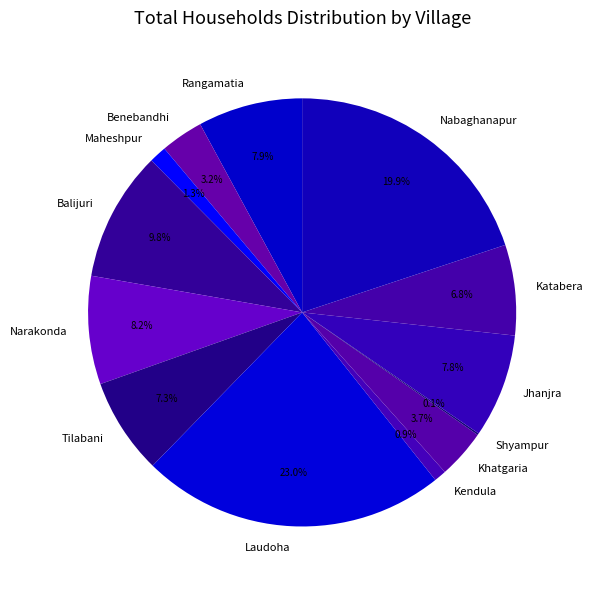

Does Khatgaria account for over 50% of the chart?

No